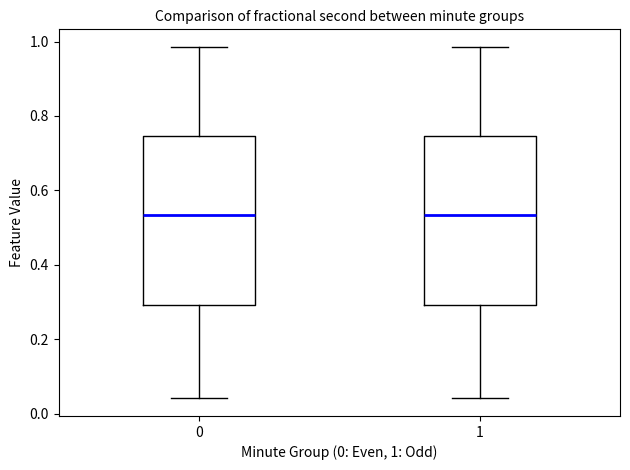

Reading left to right, transcribe this box plot: for each box, give where its median line is, the range the box spans, and where its two whiskers end, as read against the y-axis. The values are not printed on the chart, so give them approximately, as read against the axis.

0: median 0.54, box 0.30 to 0.74, whiskers 0.04 to 0.98
1: median 0.54, box 0.30 to 0.74, whiskers 0.04 to 0.98